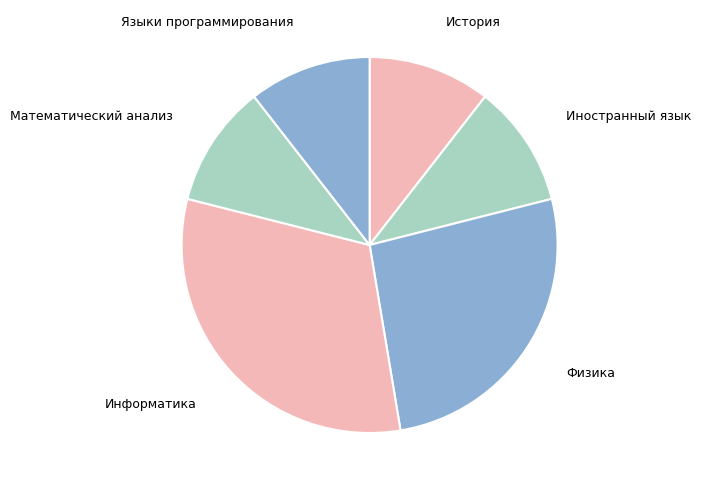

Does any single category account for the majority?

No